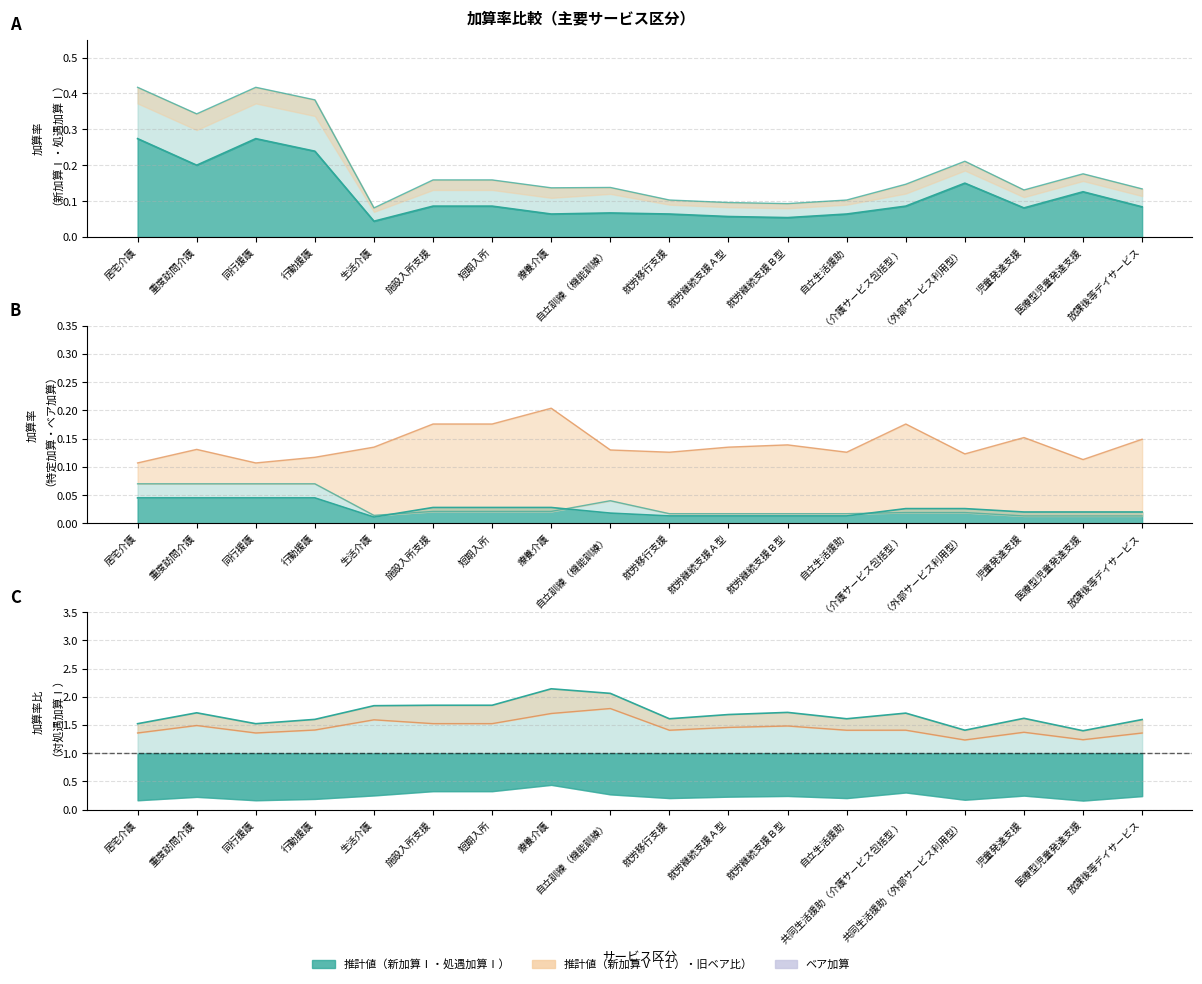

What position from the left is 自立生活援助?

13